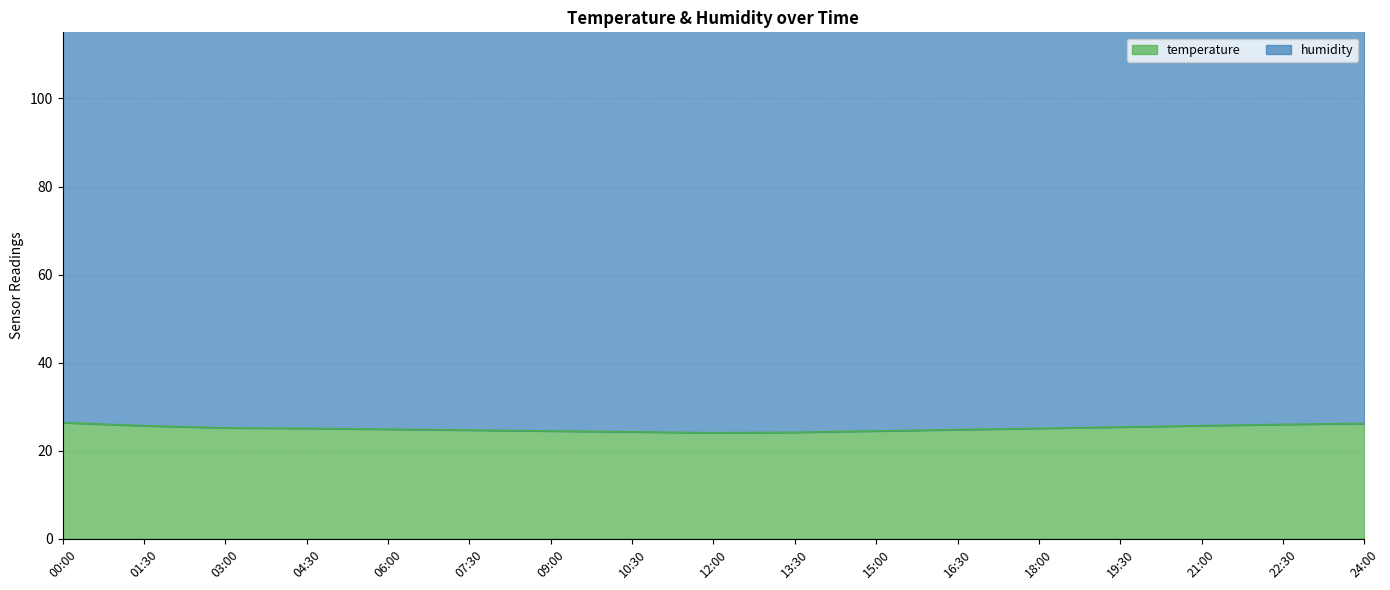

Reading right to left, list all the values displayed in this chart.

26.2	26.0	25.7	25.4	25.1	24.8	24.5	24.2	24.1	24.3	24.5	24.7	24.9	25.1	25.2	25.7	26.4